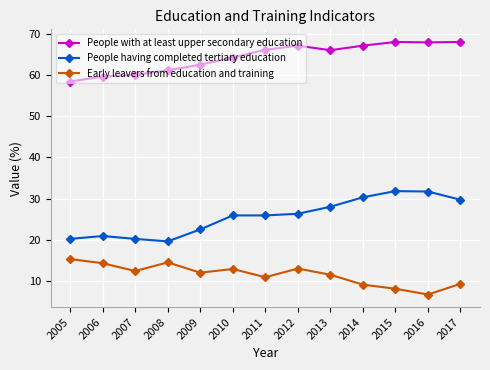

True or false: People having completed tertiary education has a value of 26.3 at 2012.

True